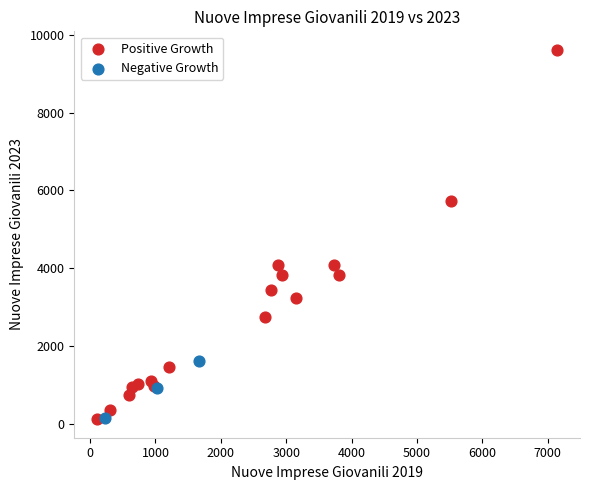

Which series has the widest spread of Y values?

Positive Growth